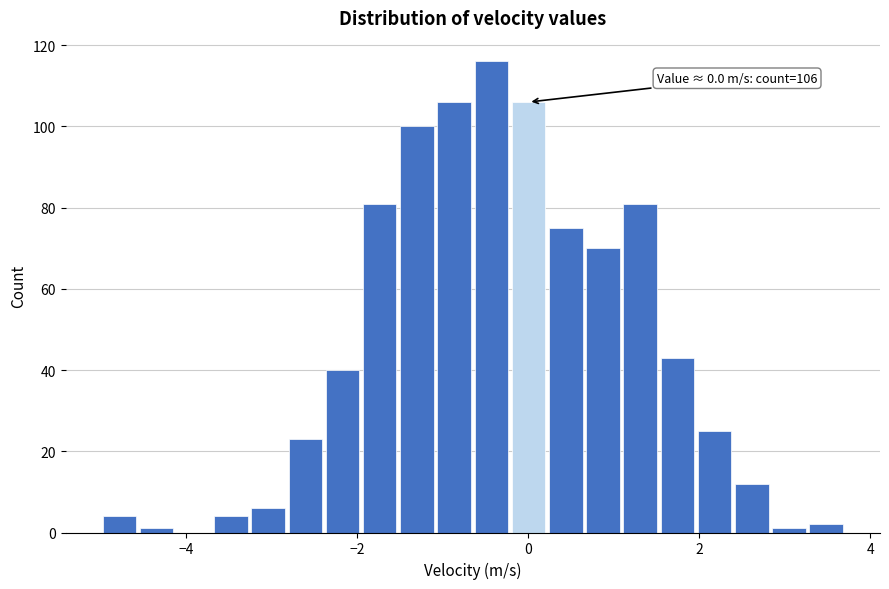

Around what value on the x-axis is the tallest bar? Give the approximate position of its centre, as read against the axis.

-0.4